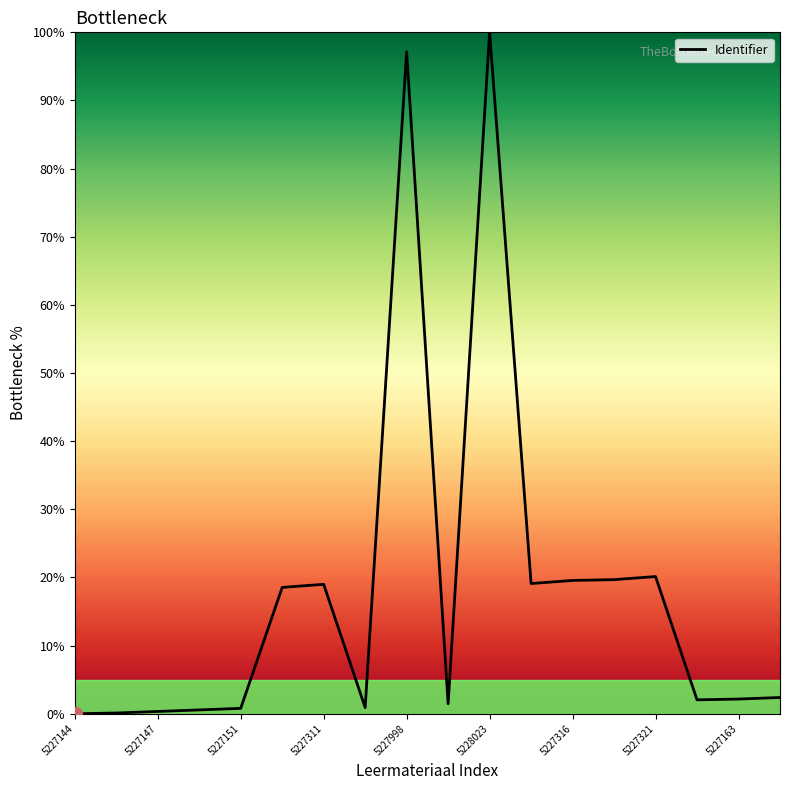

Does the chart have visible grid lines?

No